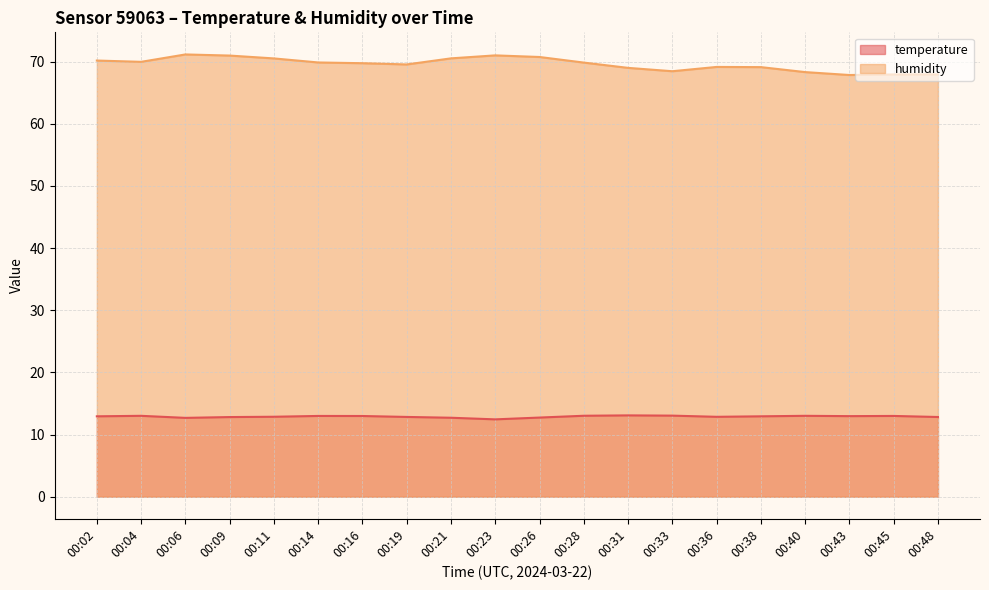

Reading left to right, extract all data points from this chart.

temperature: 12.9	13.0	12.7	12.8	12.9	13.0	13.0	12.8	12.7	12.4	12.7	13.0	13.1	13.0	12.8	12.9	13.0	13.0	13.0	12.8
humidity: 70.2	70.0	71.2	71.0	70.5	69.9	69.8	69.5	70.5	71.0	70.8	69.8	69.0	68.5	69.2	69.1	68.3	67.8	67.9	68.0